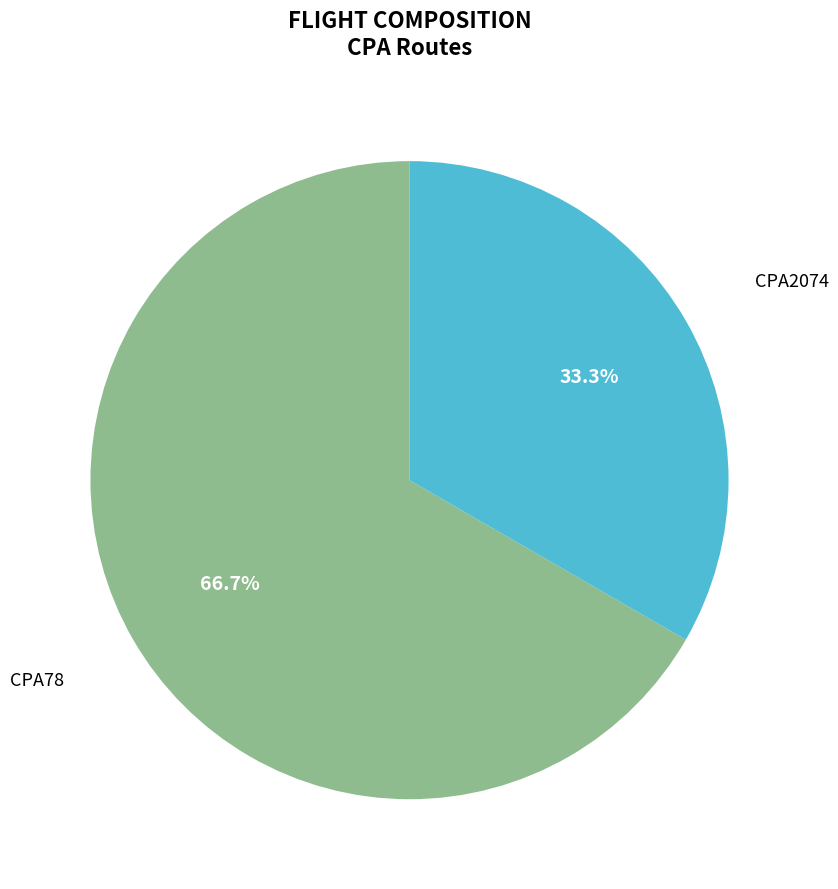

How many slices are in this pie chart?

2